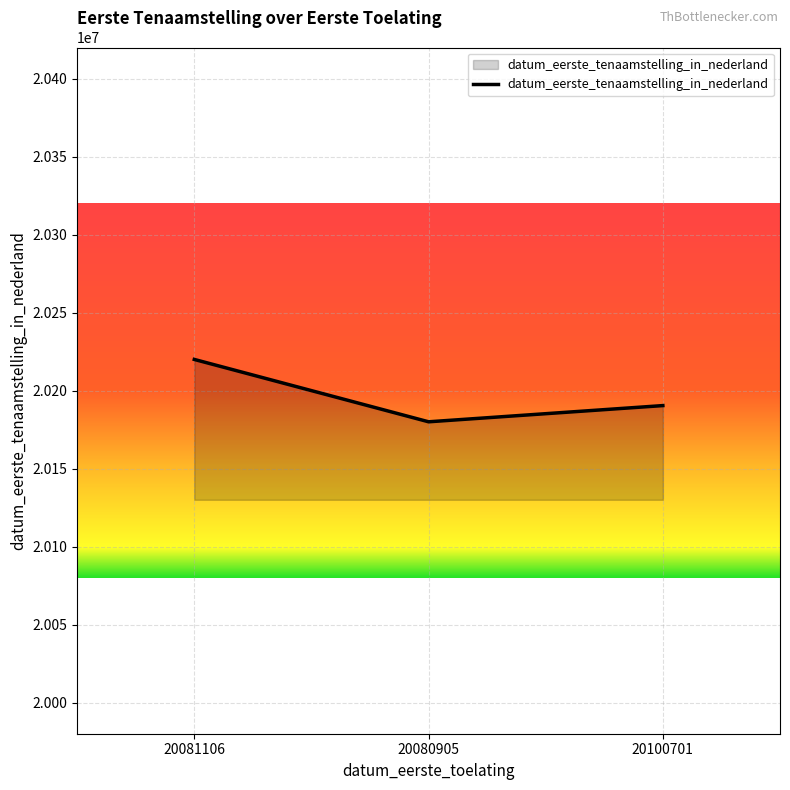

What is the average value?

20196922